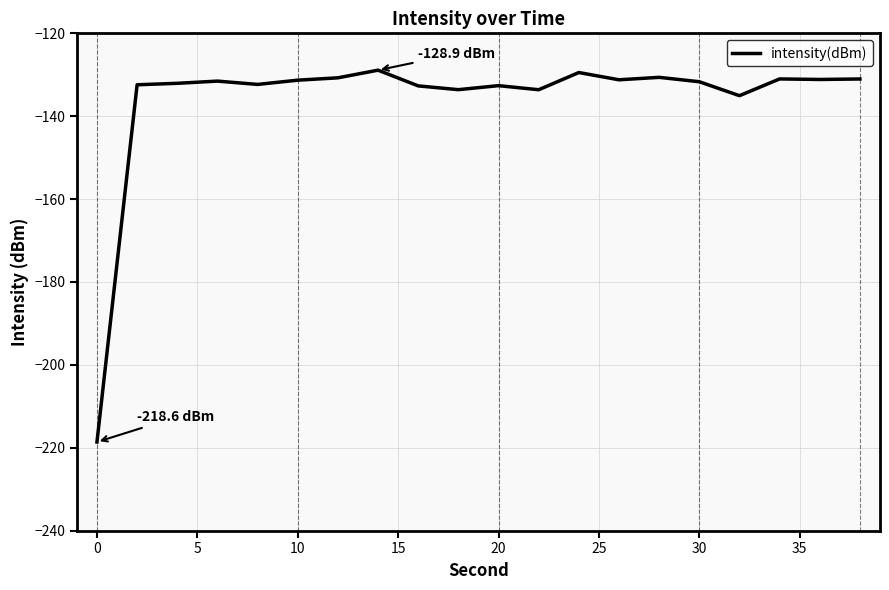

How many lines are shown in the chart?

1